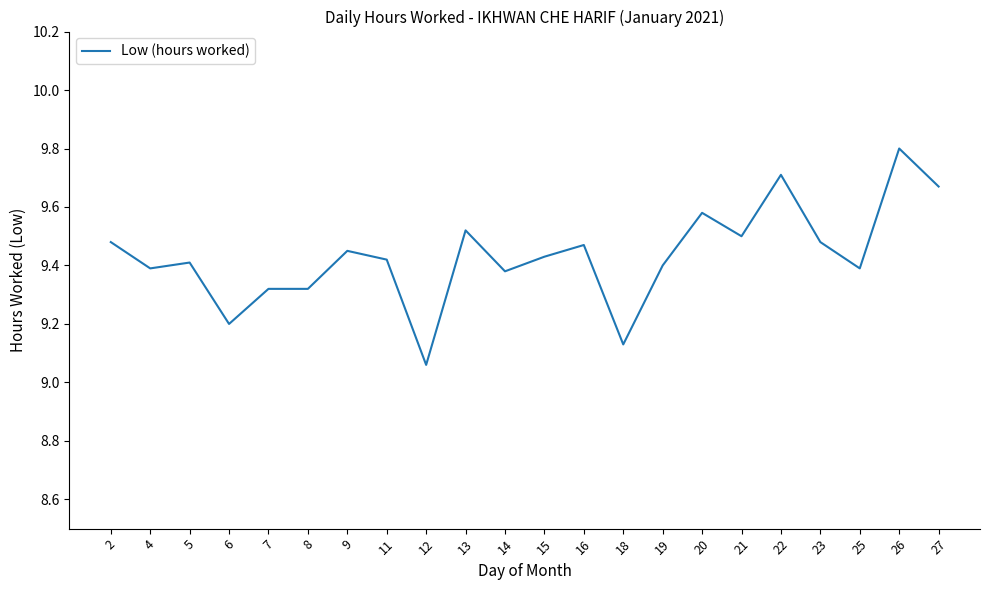

At which label is the value closest to 9?

12